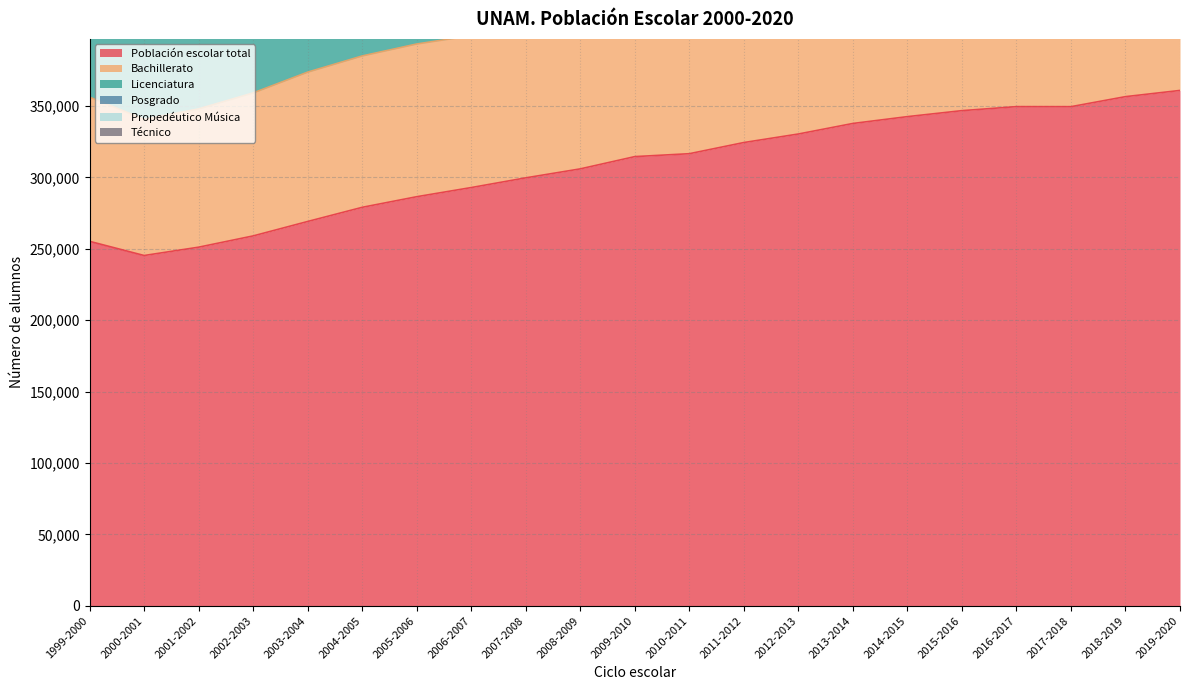

What is the spread (max minus min) of values at 2011-2012?

324316